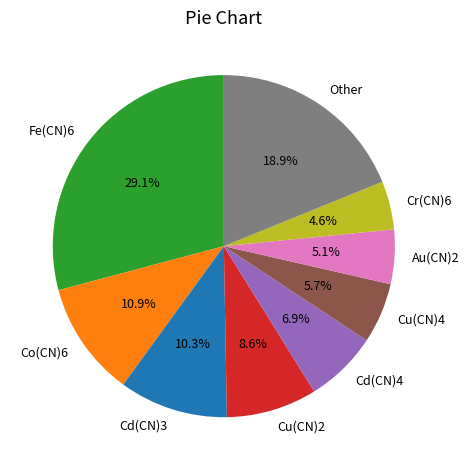

What percentage do Cd(CN)4 and Cu(CN)4 together represent?

12.6%